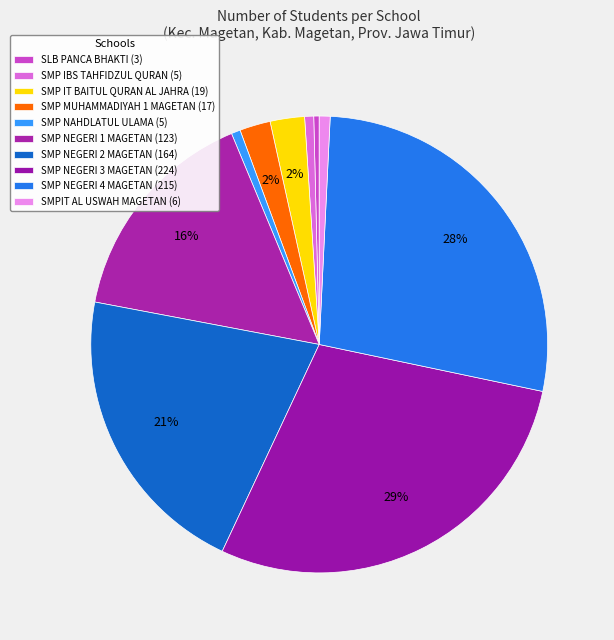

Which category has the smallest portion of the pie?

SLB PANCA BHAKTI